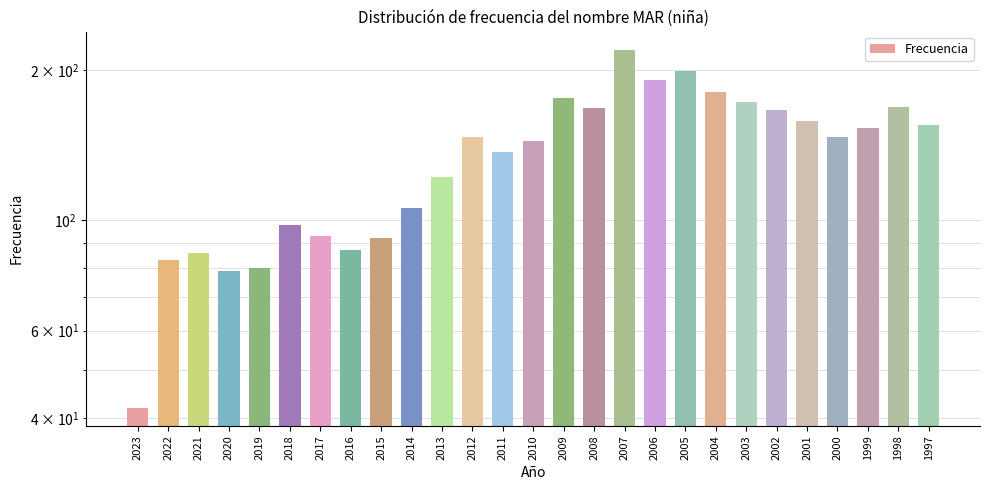

What is the change in value from 2006 to 2005?

+8